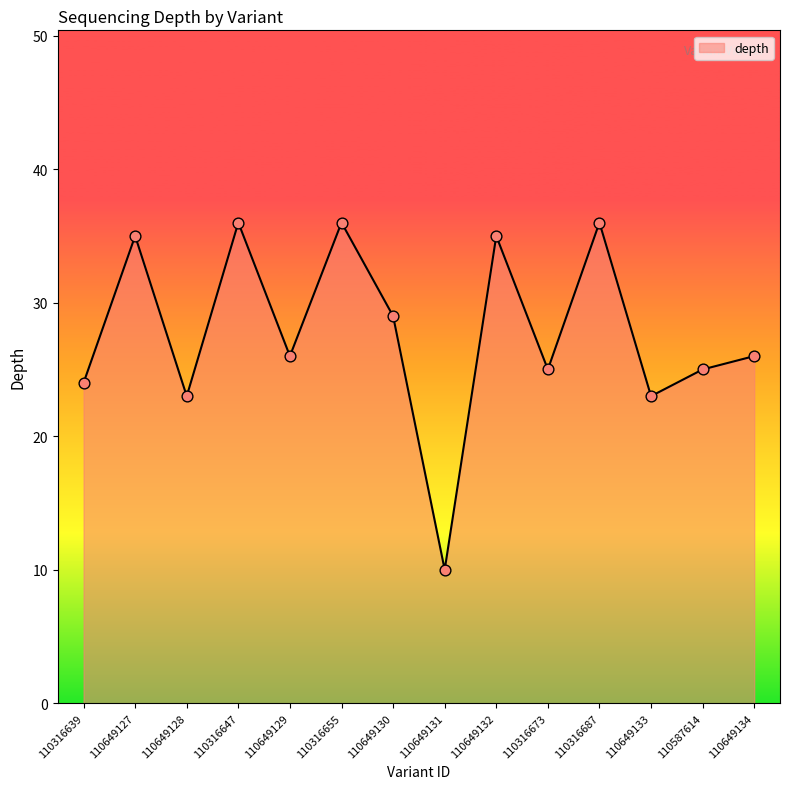

Which has a higher value, 110649133 or 110649129?

110649129